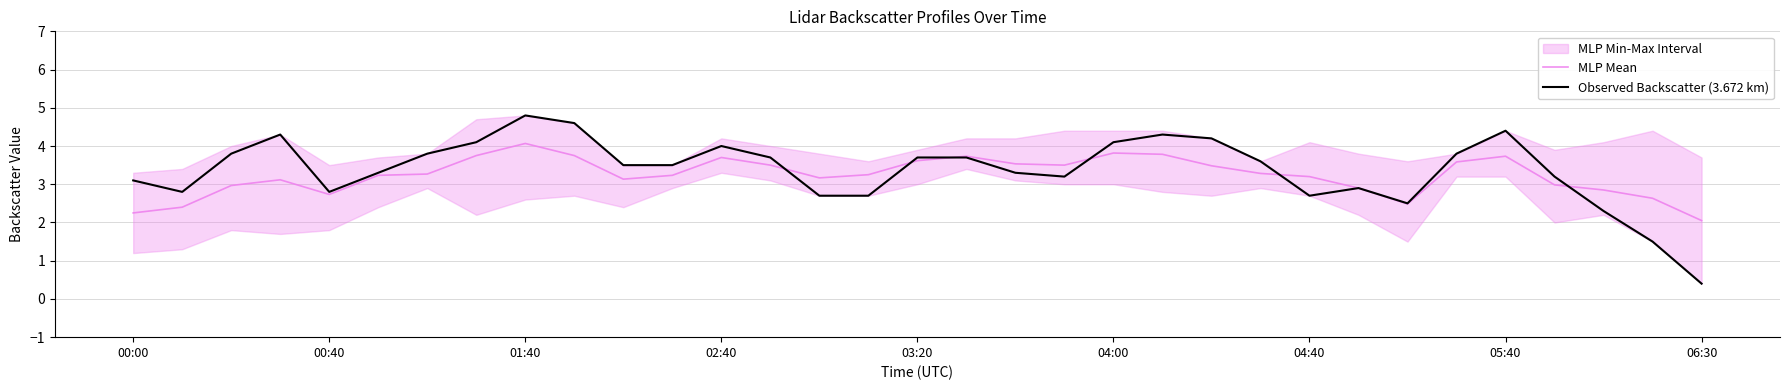

The MLP Mean series shows 3.5 at 22. True or false?

True